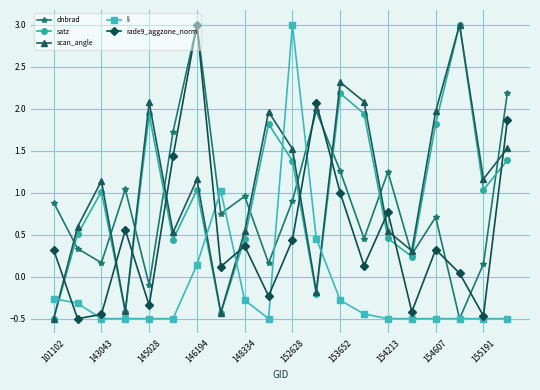

What is the maximum value for scan_angle?

3.0